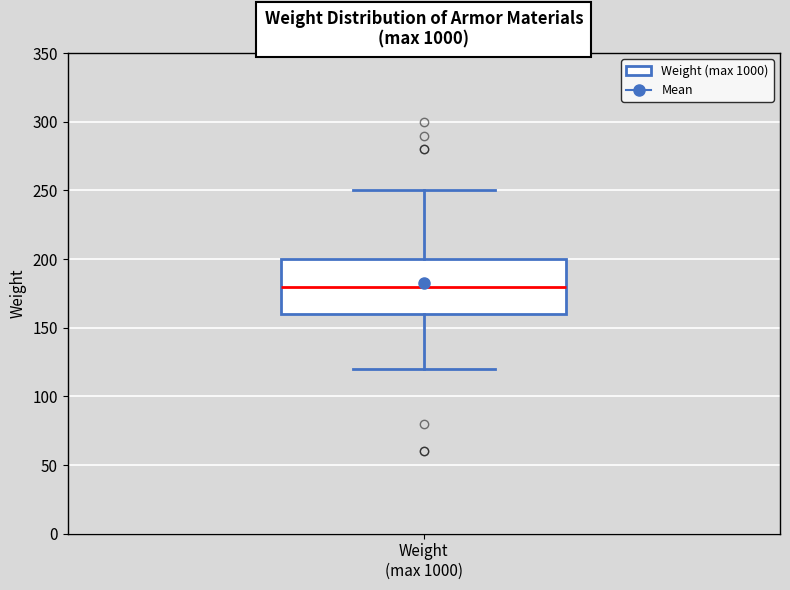

Where does the median line of the box for Weight (max 1000) sit on the y-axis? The values are not printed on the chart, so give them approximately, as read against the axis.

180